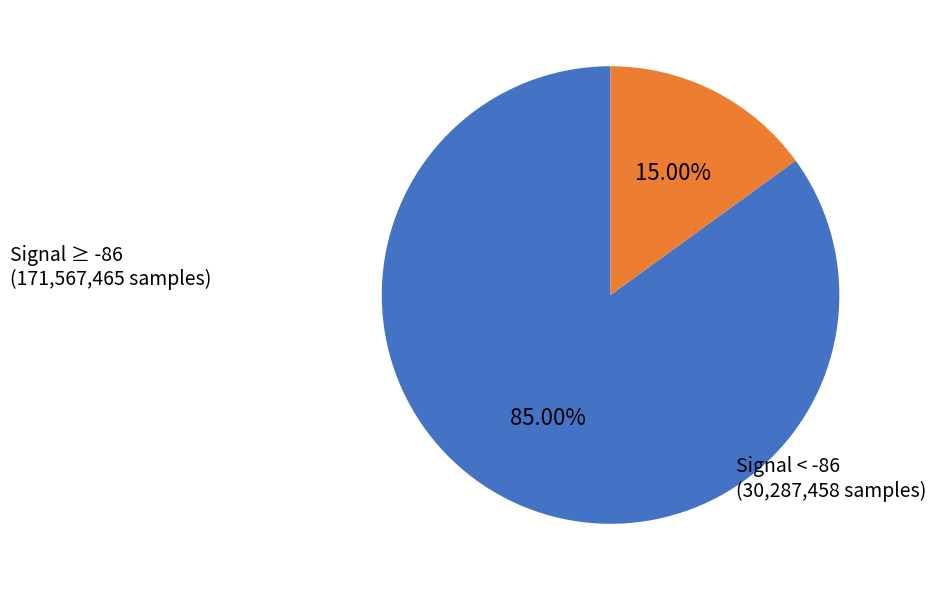

Is there any slice that represents more than half of the pie?

Yes